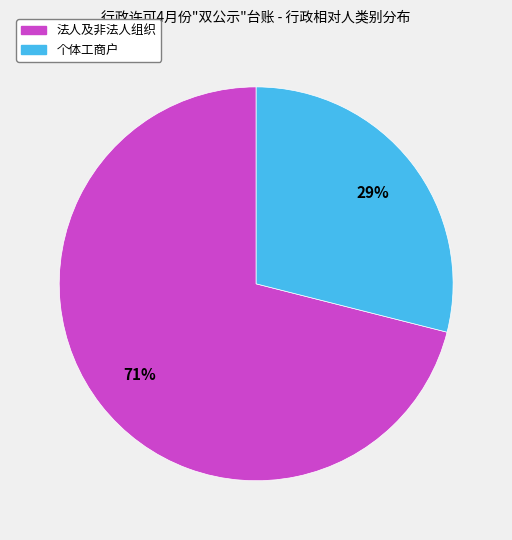

Which category has the biggest portion of the pie?

法人及非法人组织